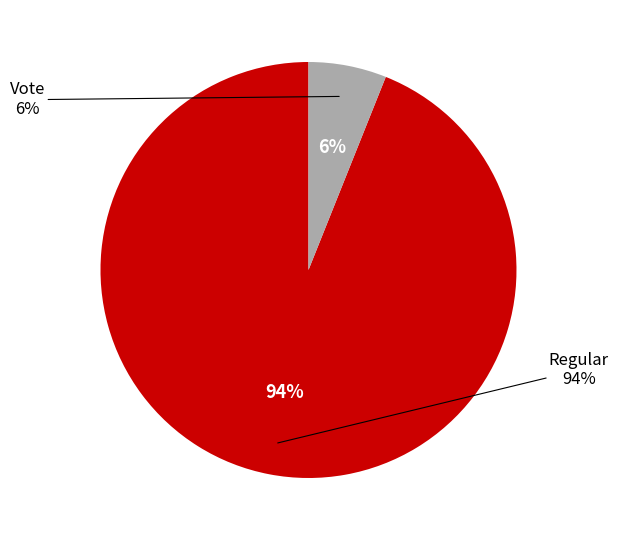

Does Regular represent more than half of the total?

Yes